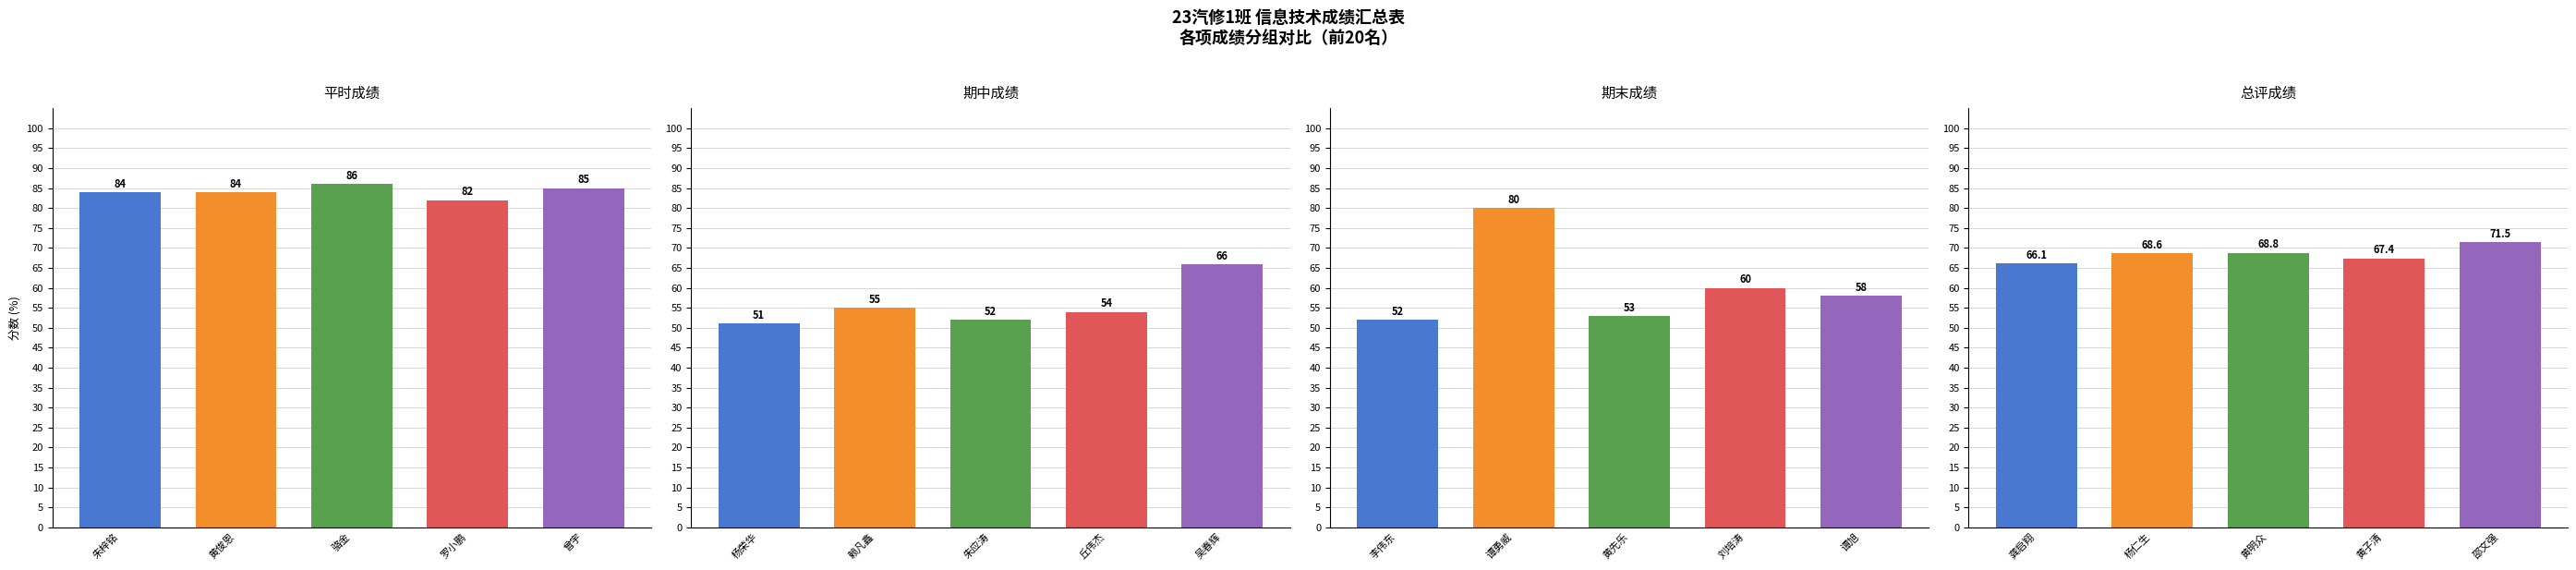

Which has a higher value, 骆金 or 黄俊恩?

骆金